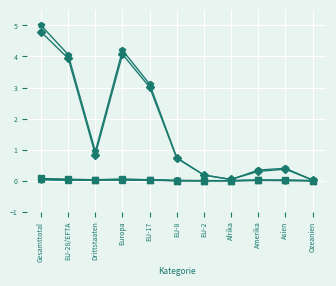

At which category is the sum across all series the highest?

Gesamttotal